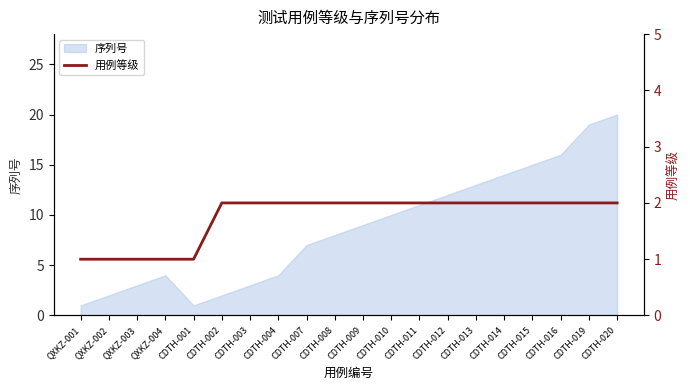

True or false: 序列号 has a value of 19 at CDTH-019.

True